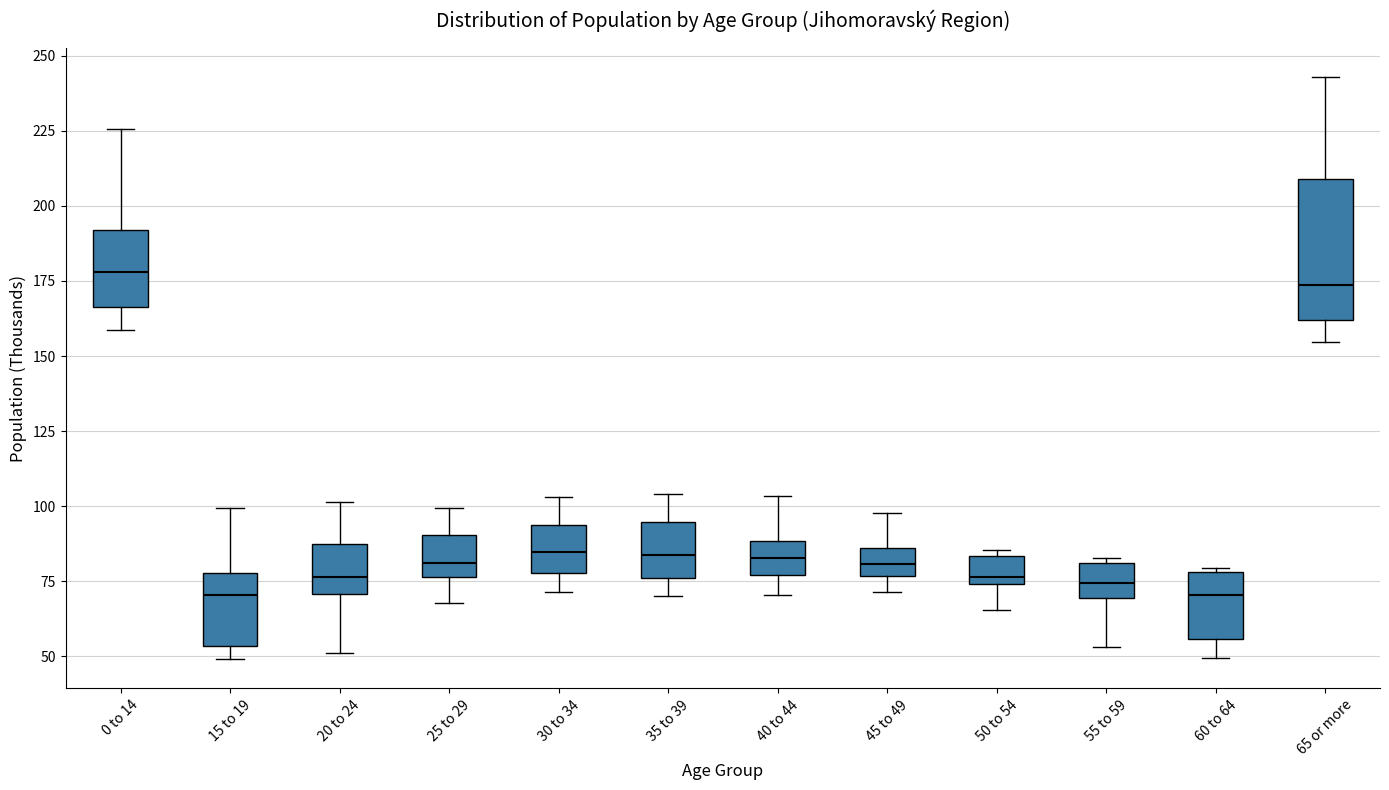

Where does the upper whisker of the box for 65 or more end on the y-axis? The values are not printed on the chart, so give them approximately, as read against the axis.

245